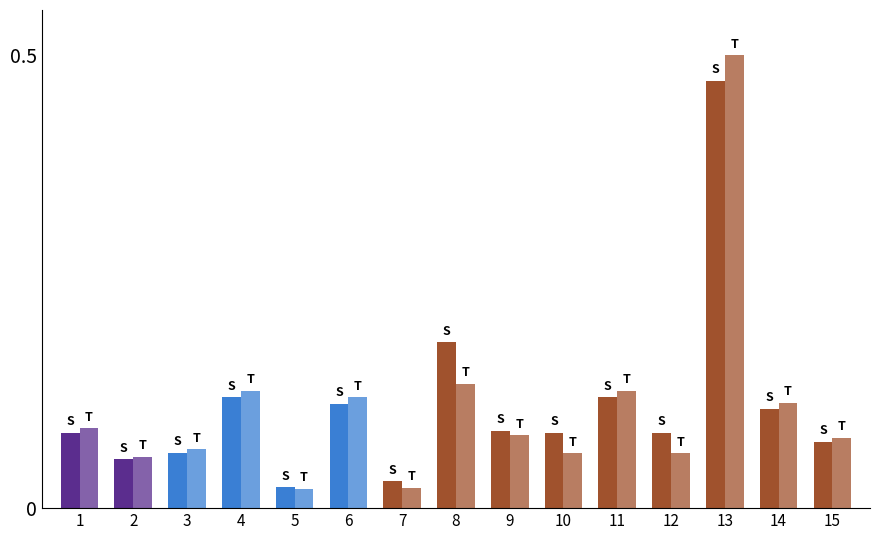

Count the number of data series in this chart.

2